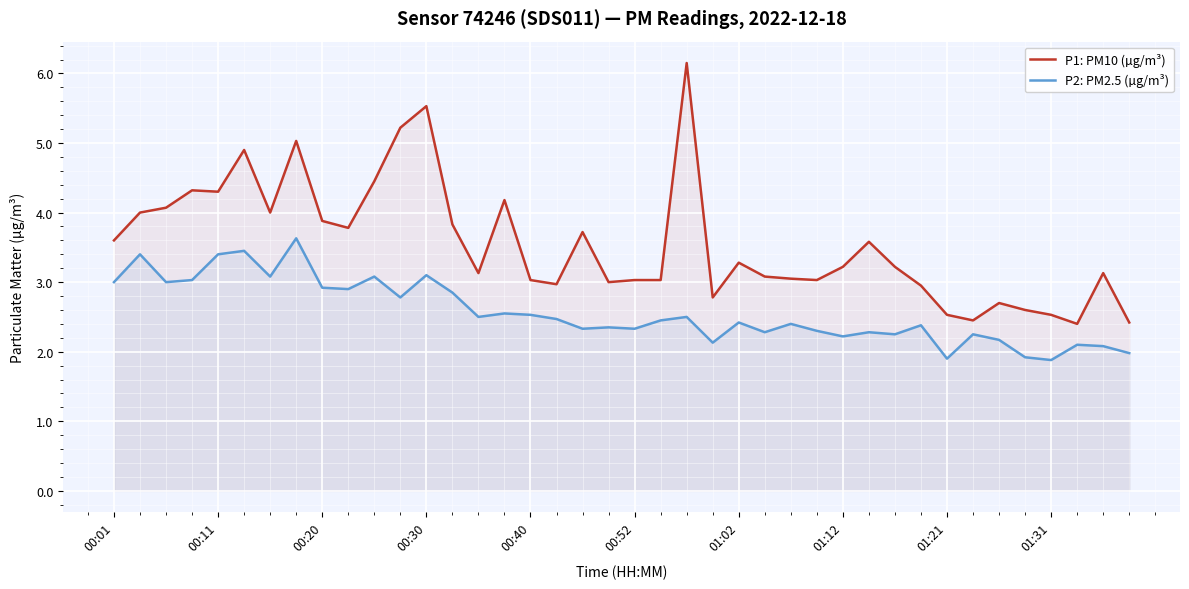

The P1: PM10 (µg/m³) series shows 3.9 at 00:20. True or false?

True